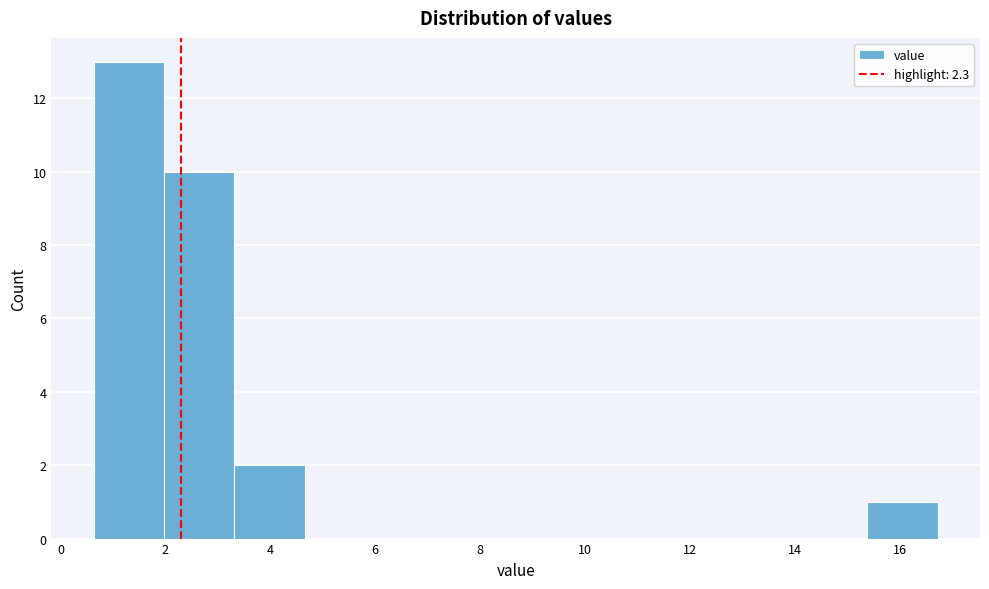

Reading left to right, transcribe this chart: for each bar, give the range it covers on the x-axis and its height. Neither the bar edges nor the heights are printed on the chart, so give them approximately, as read against the axes.

0.6 to 2.0: 13
2.0 to 3.4: 10
3.4 to 4.6: 2
4.6 to 6.0: 0
6.0 to 7.4: 0
7.4 to 8.6: 0
8.6 to 10.0: 0
10.0 to 11.4: 0
11.4 to 12.8: 0
12.8 to 14.0: 0
14.0 to 15.4: 0
15.4 to 16.8: 1